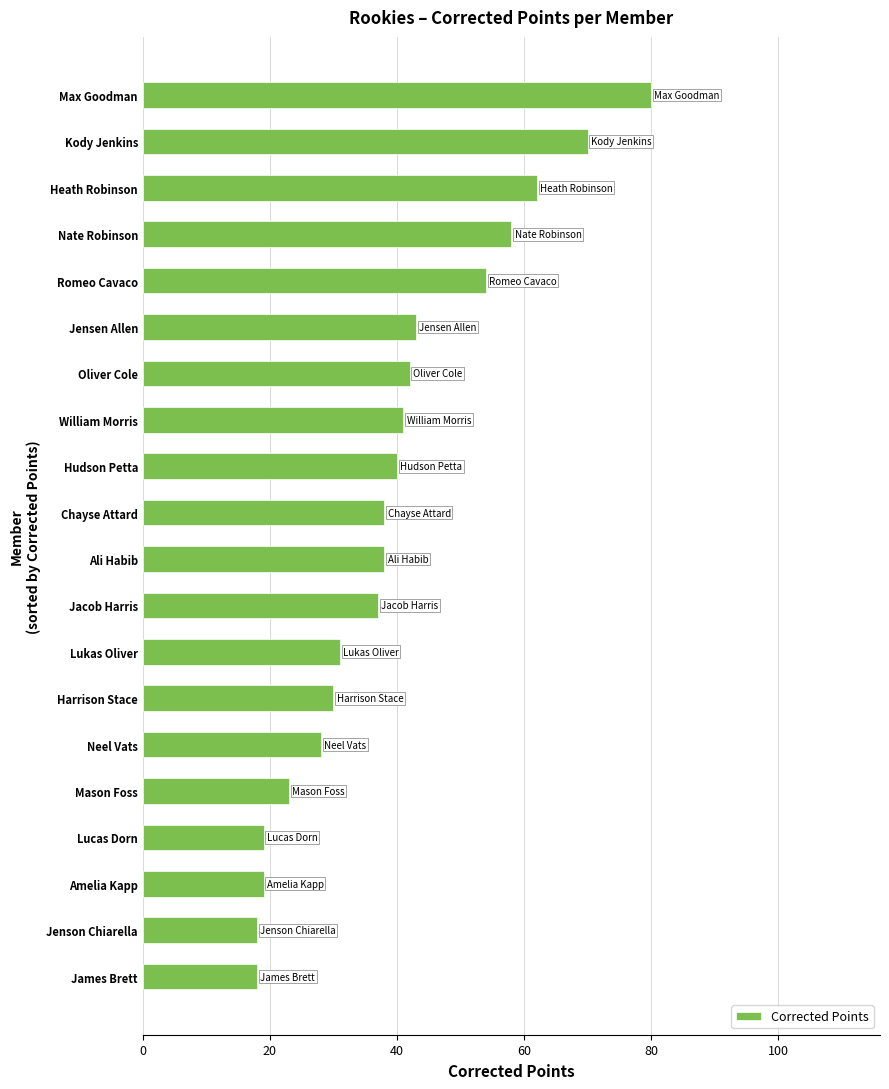

Are the bars horizontal?

Yes